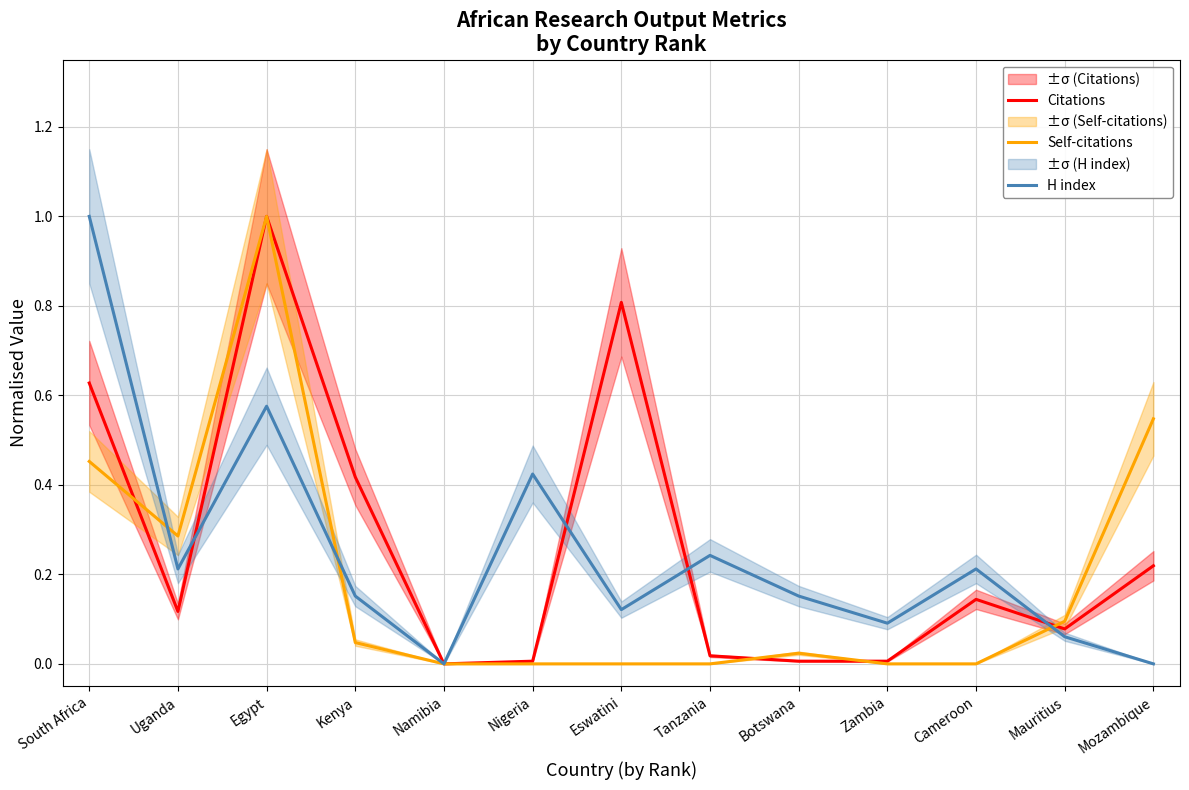

How many times do Self-citations and H index cross each other?

3